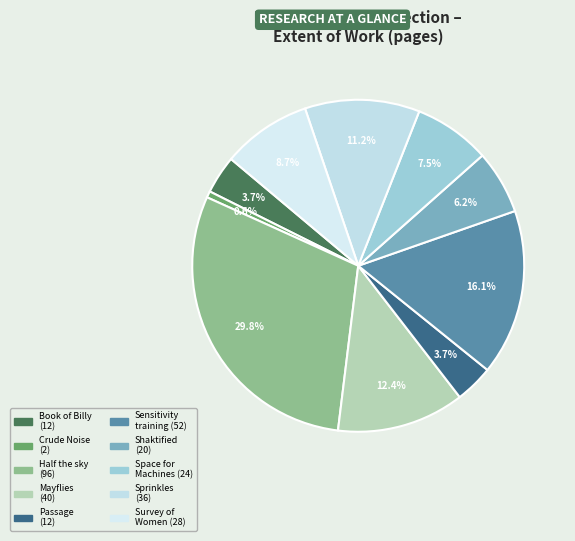

To the nearest percent, what is the average slice percentage?

10%